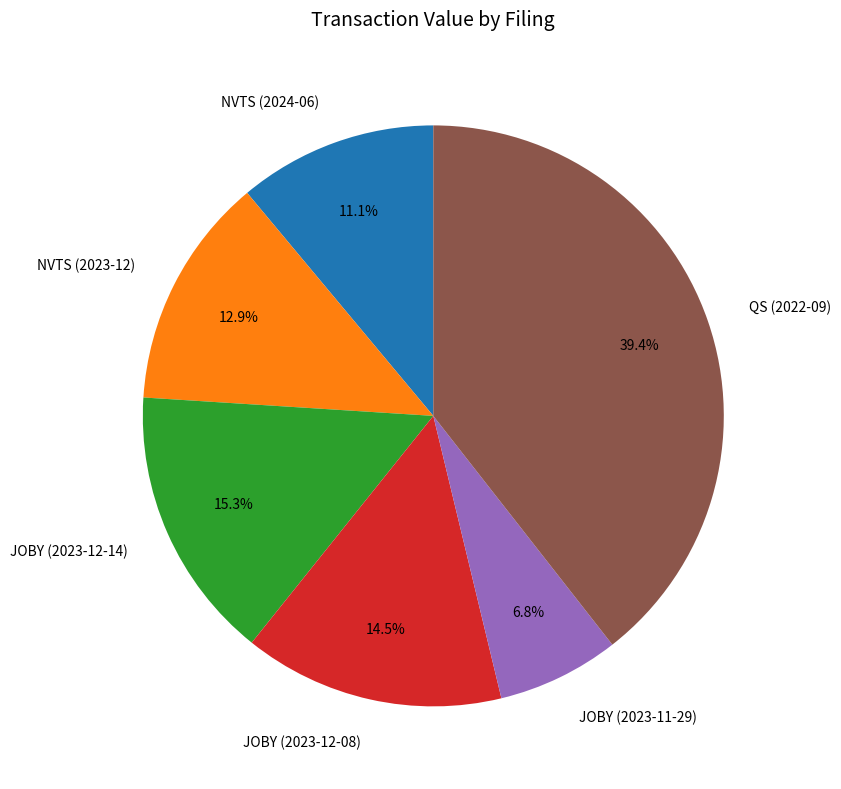

To the nearest percent, what percentage of the pie is NVTS (2024-06)?

11%